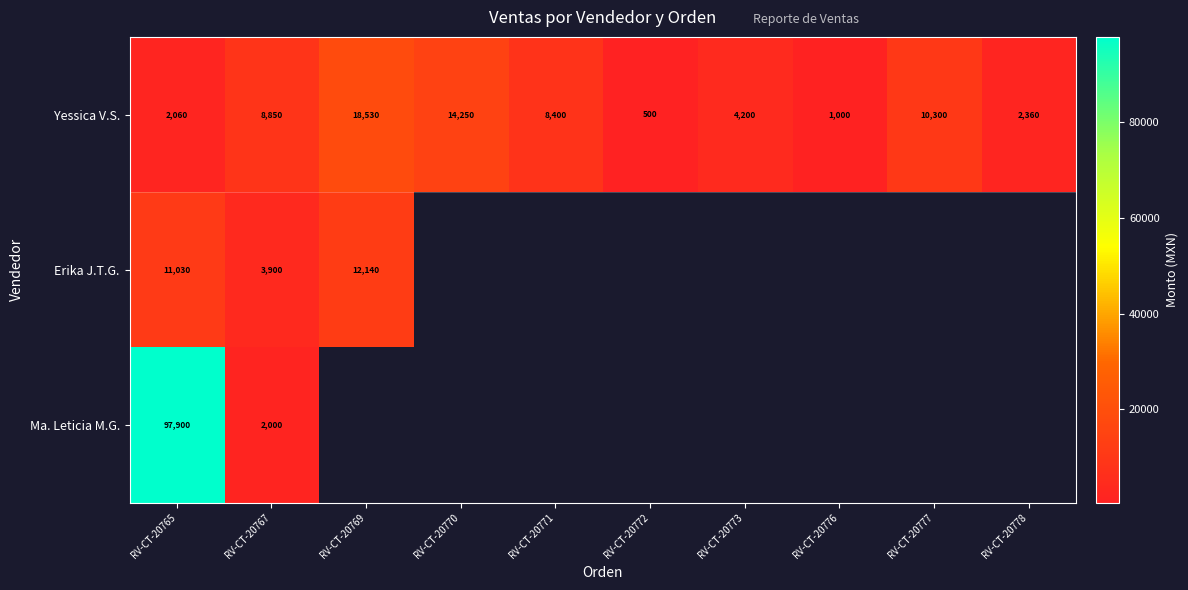

What is the minimum value shown in the chart?

500.0